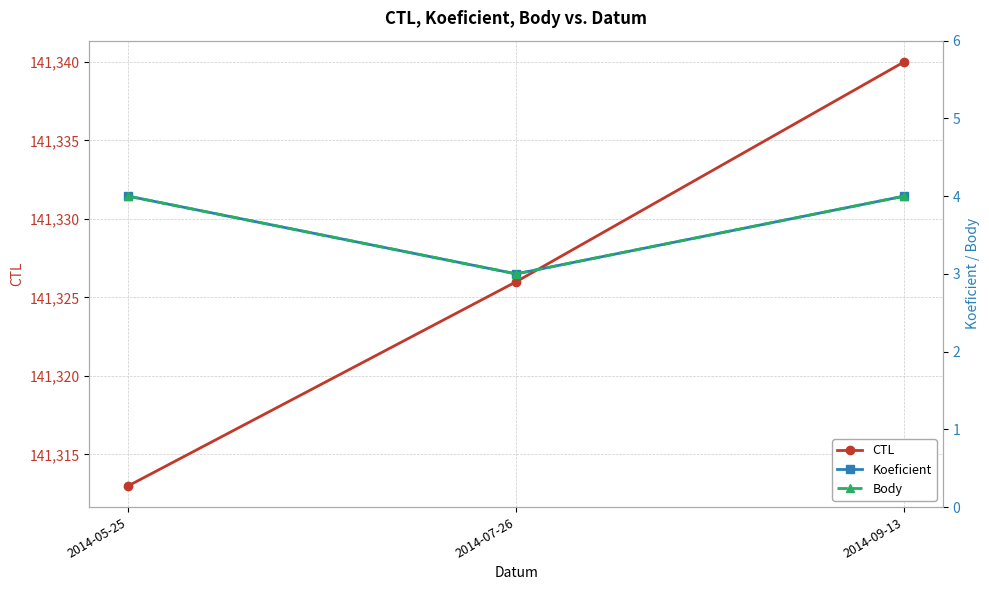

Reading left to right, extract all data points from this chart.

CTL: 141313	141326	141340
Koeficient: 4	3	4
Body: 4	3	4